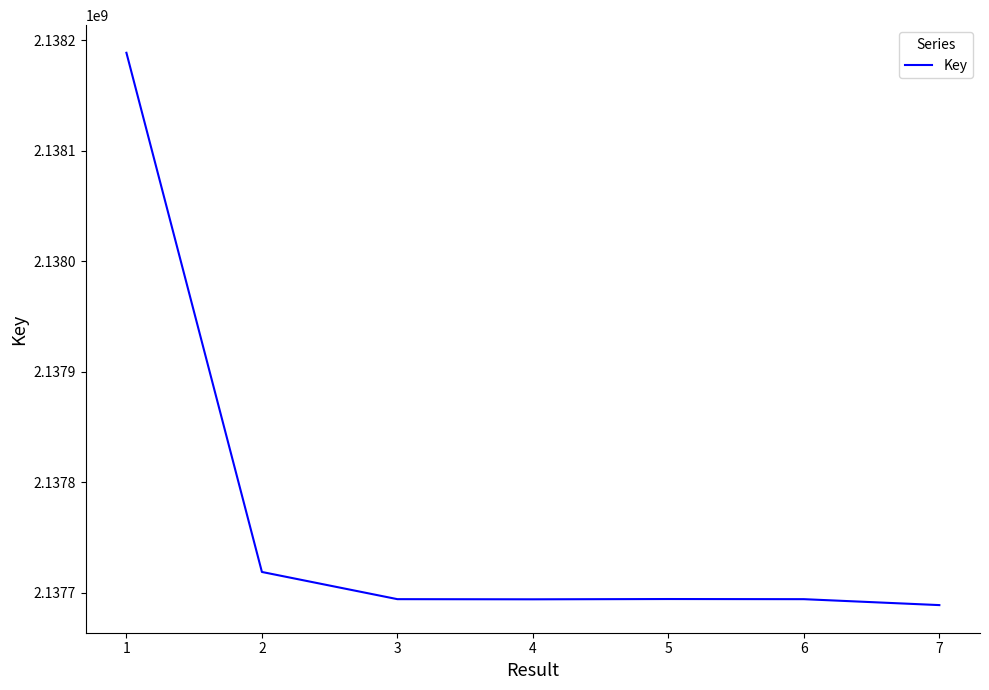

What is the average value?

2137767364